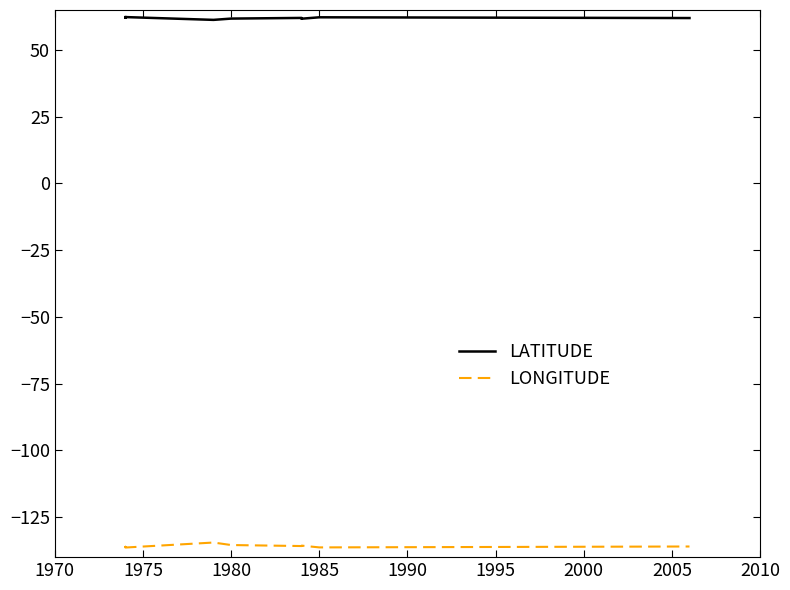

True or false: LATITUDE and LONGITUDE cross at least once.

False